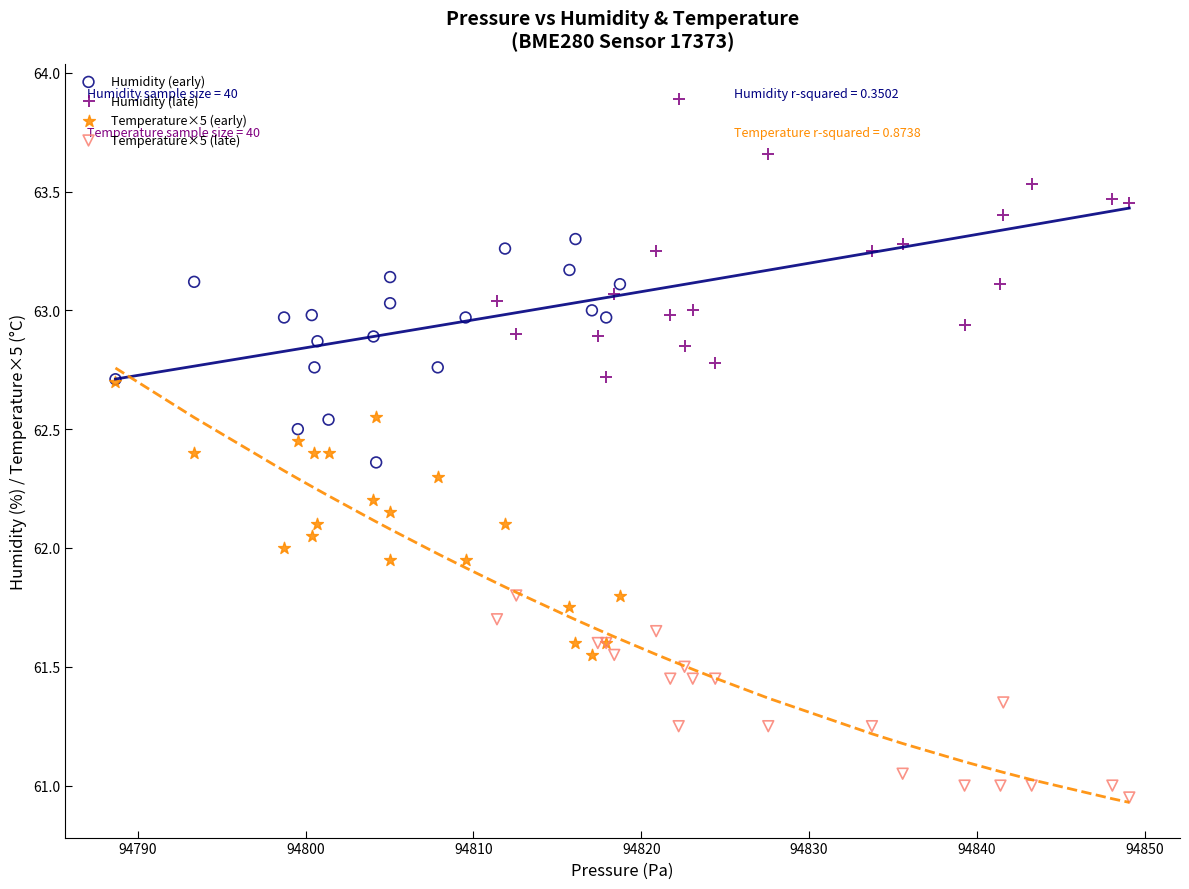

Which series reaches the minimum Y coordinate?

Temperature×5 (late)